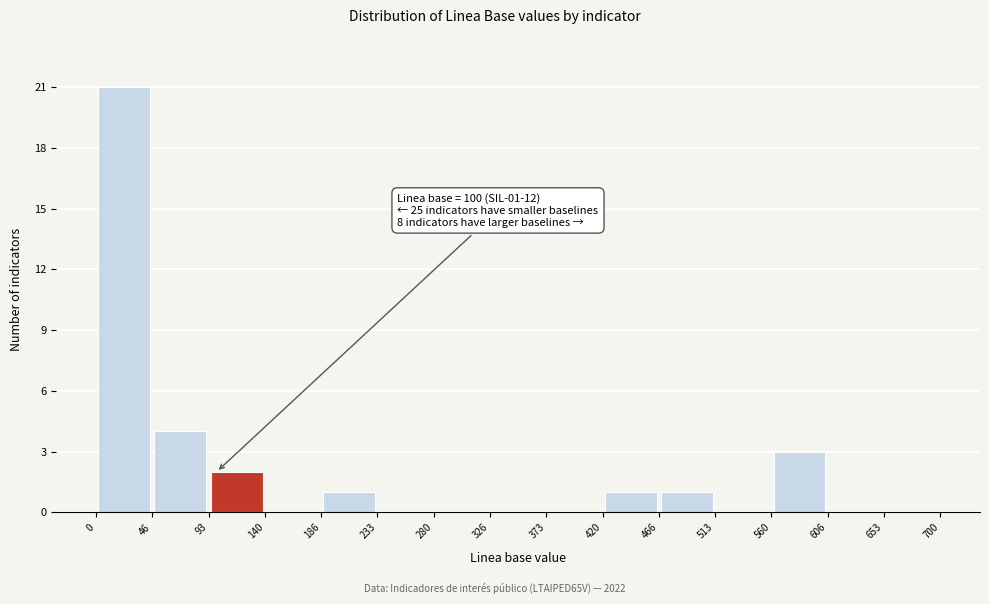

Which range on the x-axis has the tallest bar?

0 to 46